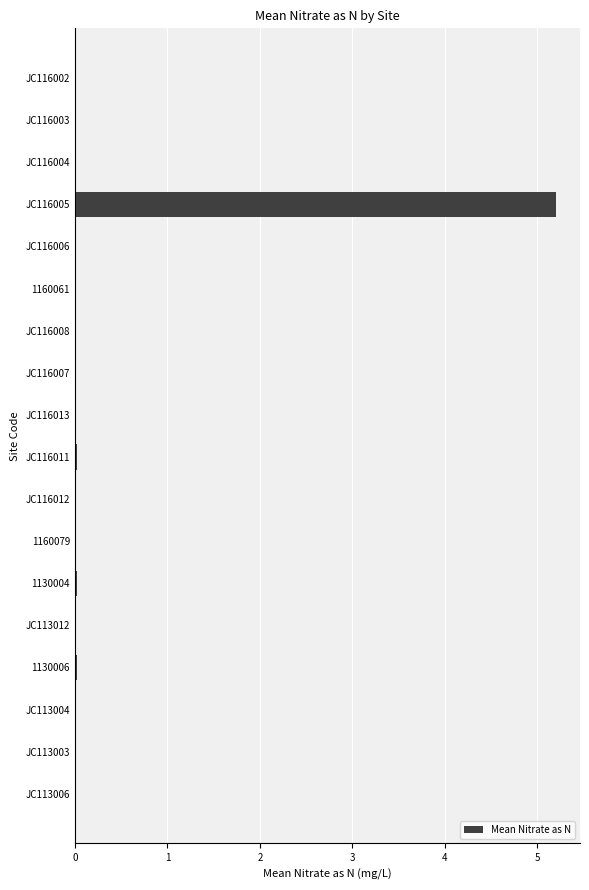

True or false: the data shows 0.0 at 1130004.

True